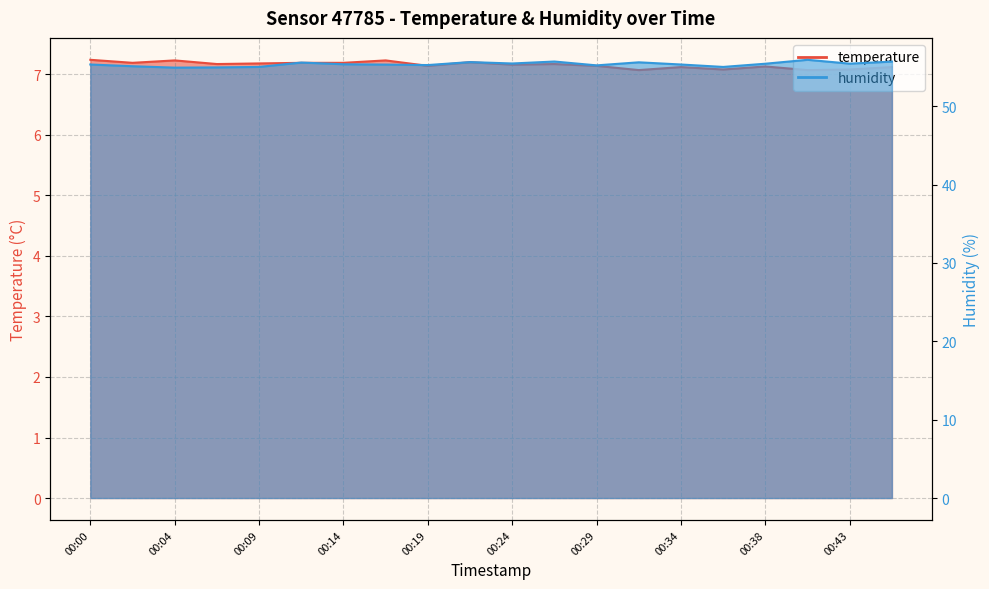

How many data points in humidity are above 55?

16